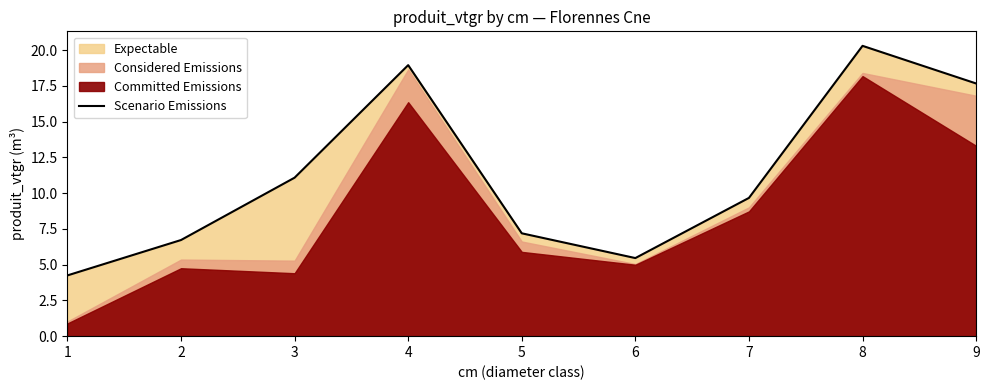

Read the value at 4.

18.9